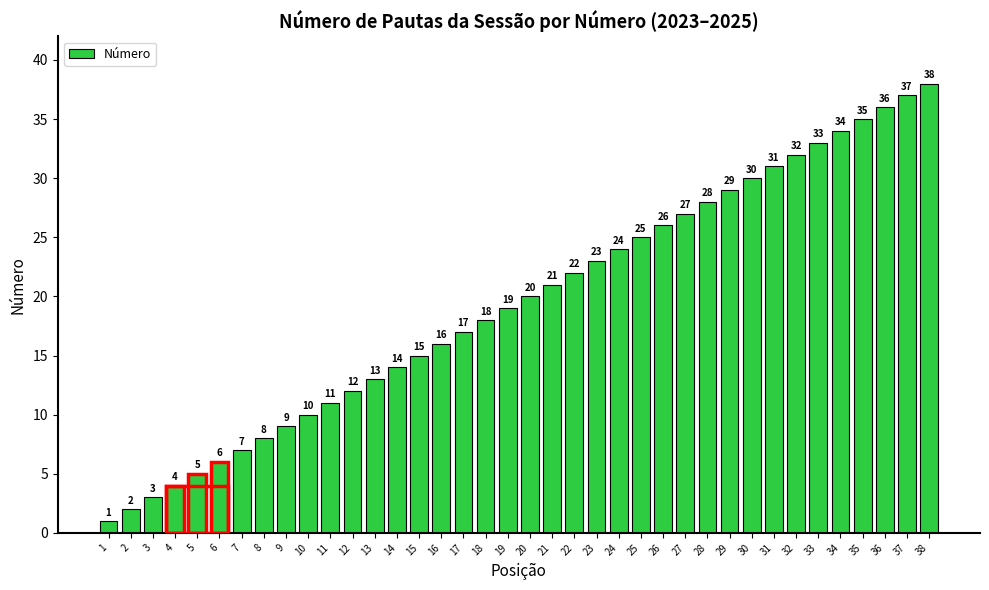

Is it true that the value at 9 is 9?

True